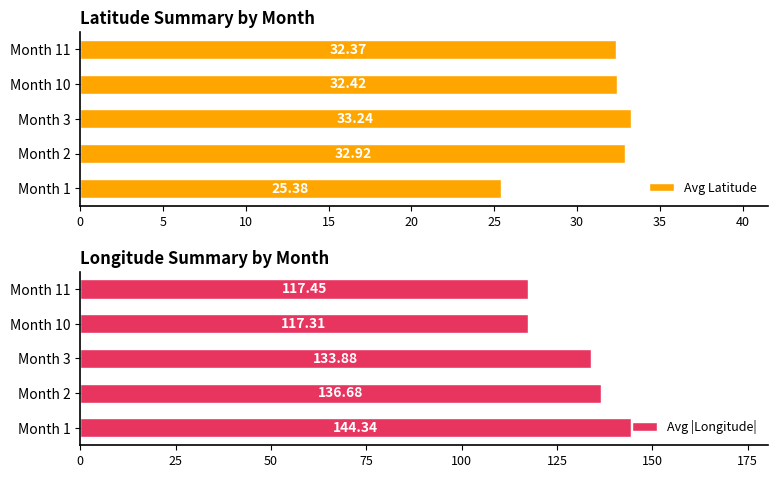

What is the difference between the maximum and second lowest values in the Avg |Longitude| series?

26.9